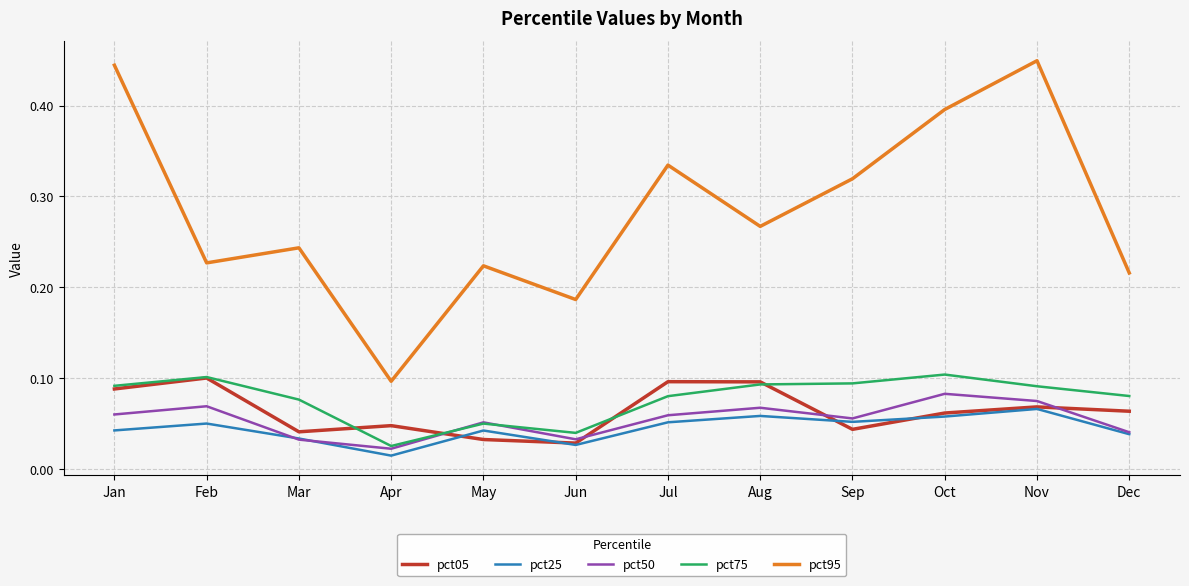

Which series has the largest range (max minus min)?

pct95